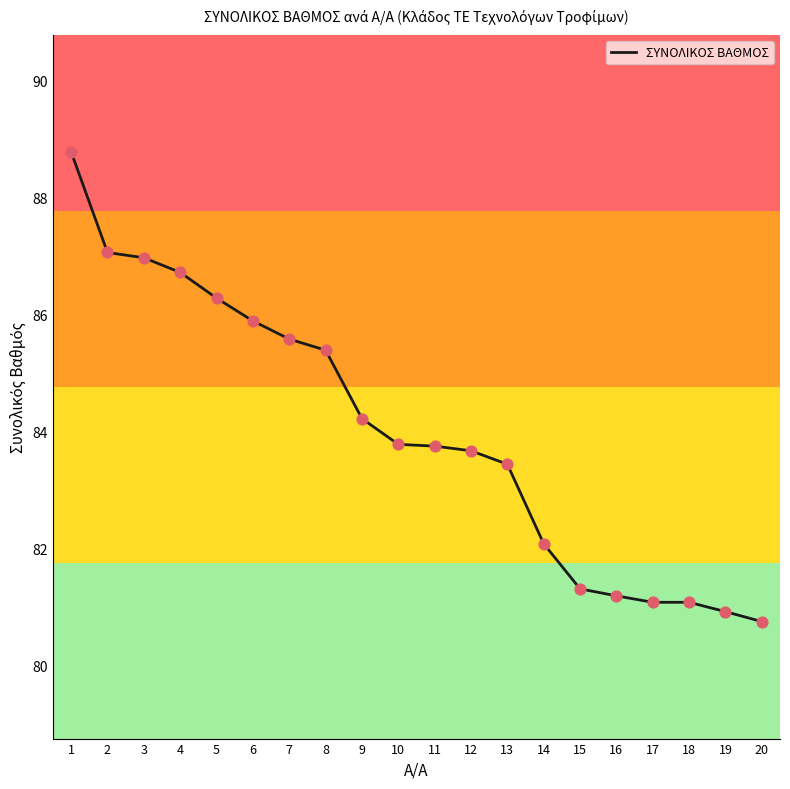

Which has a higher value, 11 or 1?

1